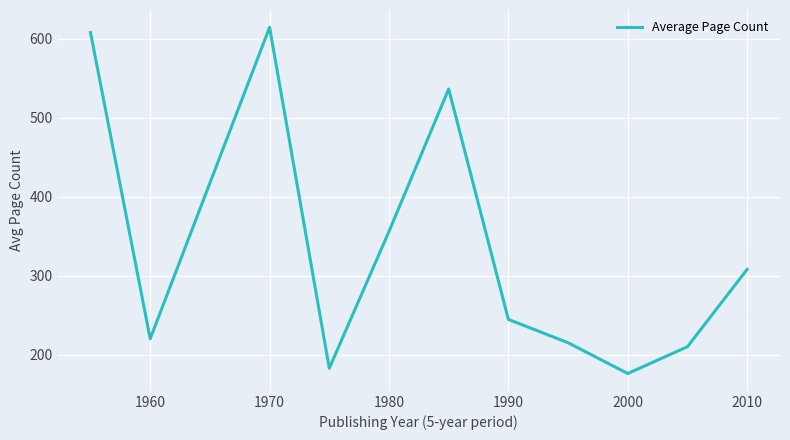

What is the smallest value displayed?

176.0